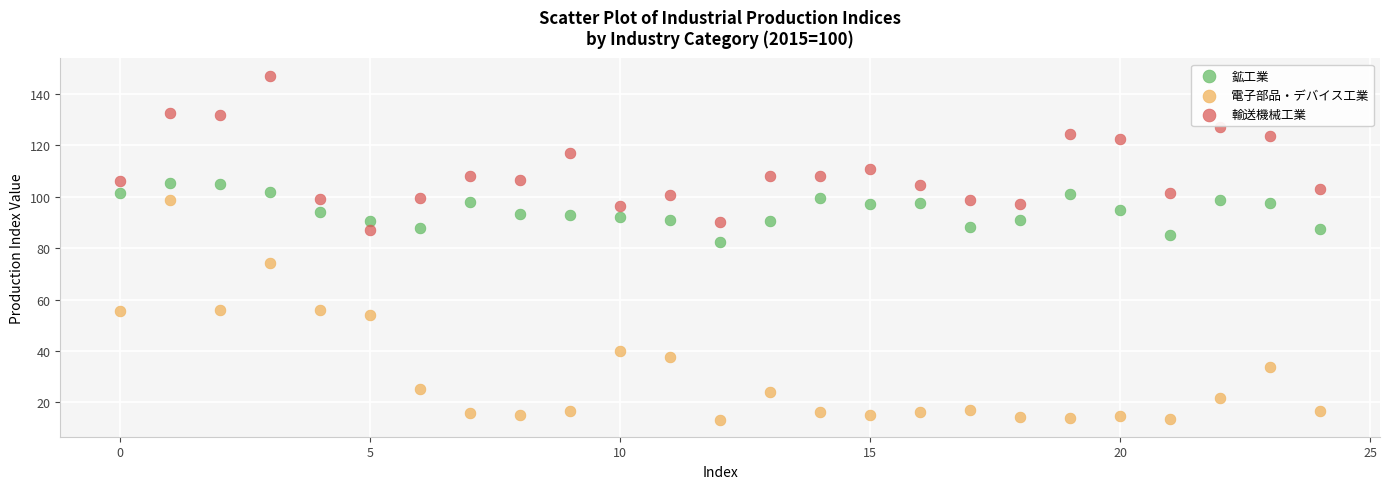

Across all data points, what is the range of Y values (max minus min)?

133.9